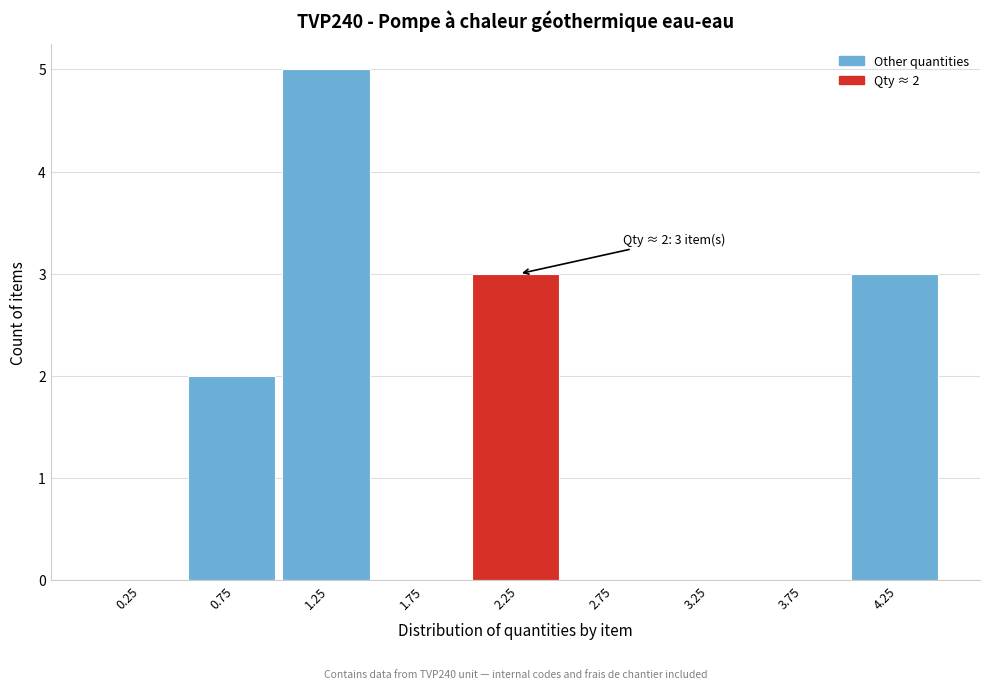

Over which range of the x-axis is the bar tallest?

1.0 to 1.5